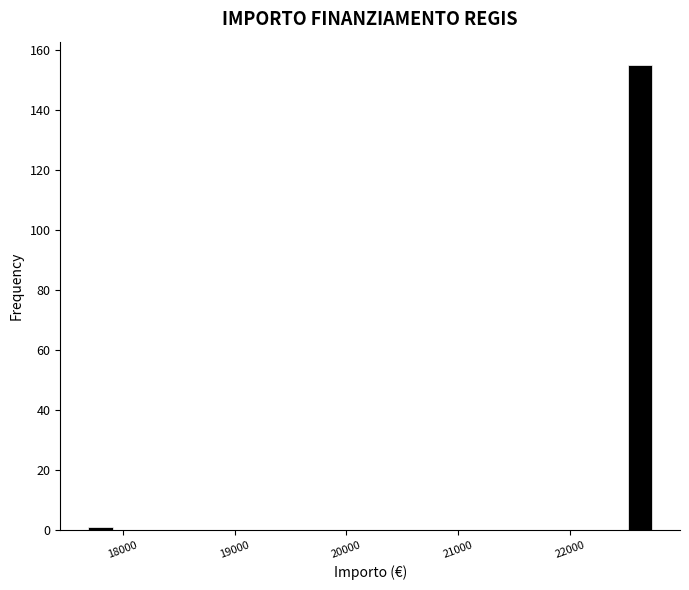

Around what value on the x-axis is the tallest bar? Give the approximate position of its centre, as read against the axis.

22600